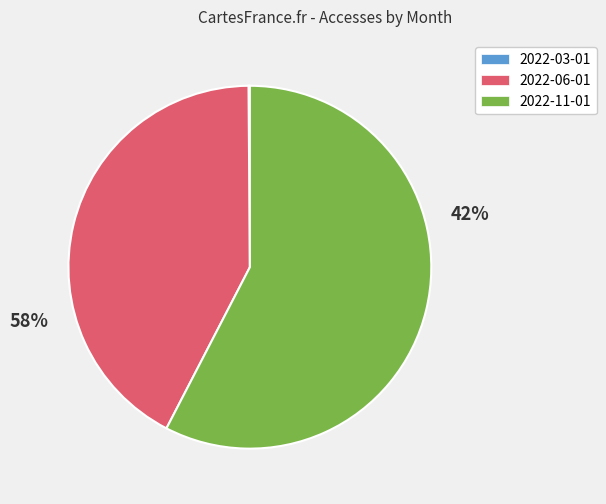

What percentage is NOT represented by 2022-06-01?

57.7%